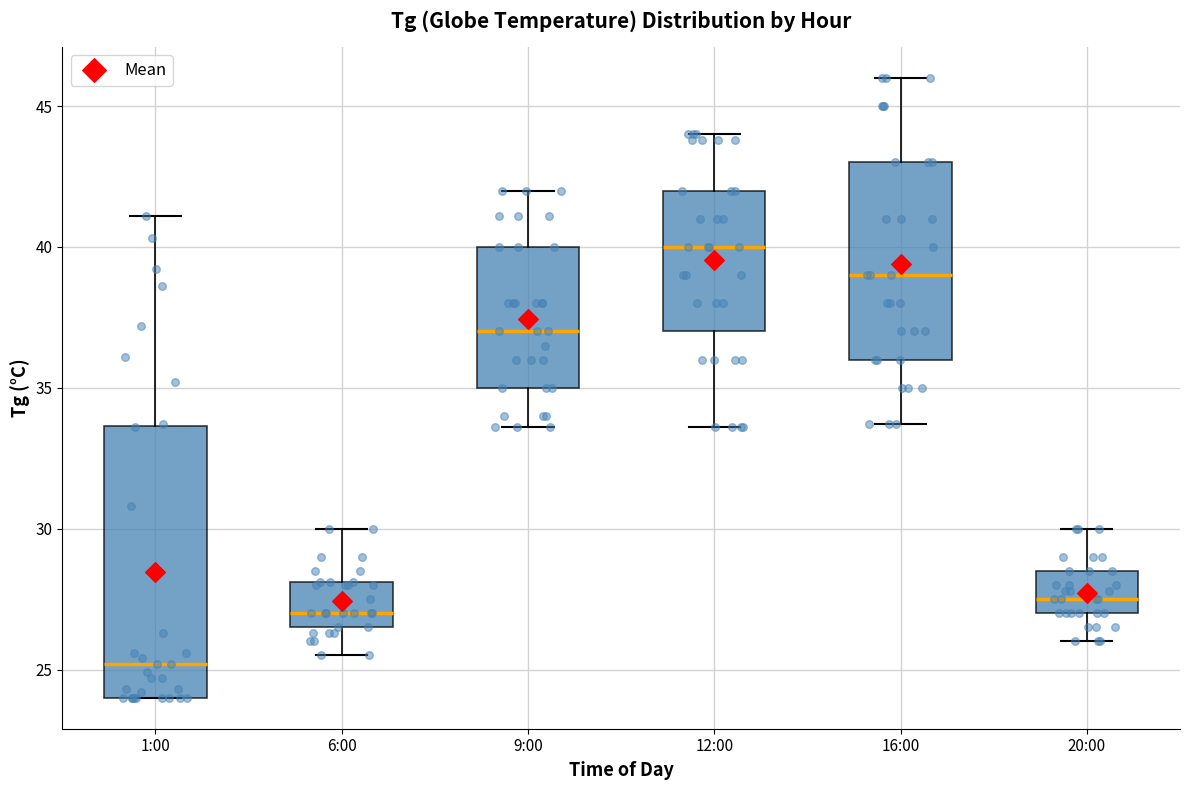

Reading left to right, transcribe this box plot: for each box, give where its median line is, the range the box spans, and where its two whiskers end, as read against the y-axis. The values are not printed on the chart, so give them approximately, as read against the axis.

1:00: median 25.0, box 24.0 to 33.5, whiskers 24.0 to 41.0
6:00: median 27.0, box 26.5 to 28.0, whiskers 25.5 to 30.0
9:00: median 37.0, box 35.0 to 40.0, whiskers 33.5 to 42.0
12:00: median 40.0, box 37.0 to 42.0, whiskers 33.5 to 44.0
16:00: median 39.0, box 36.0 to 43.0, whiskers 33.5 to 46.0
20:00: median 27.5, box 27.0 to 28.5, whiskers 26.0 to 30.0